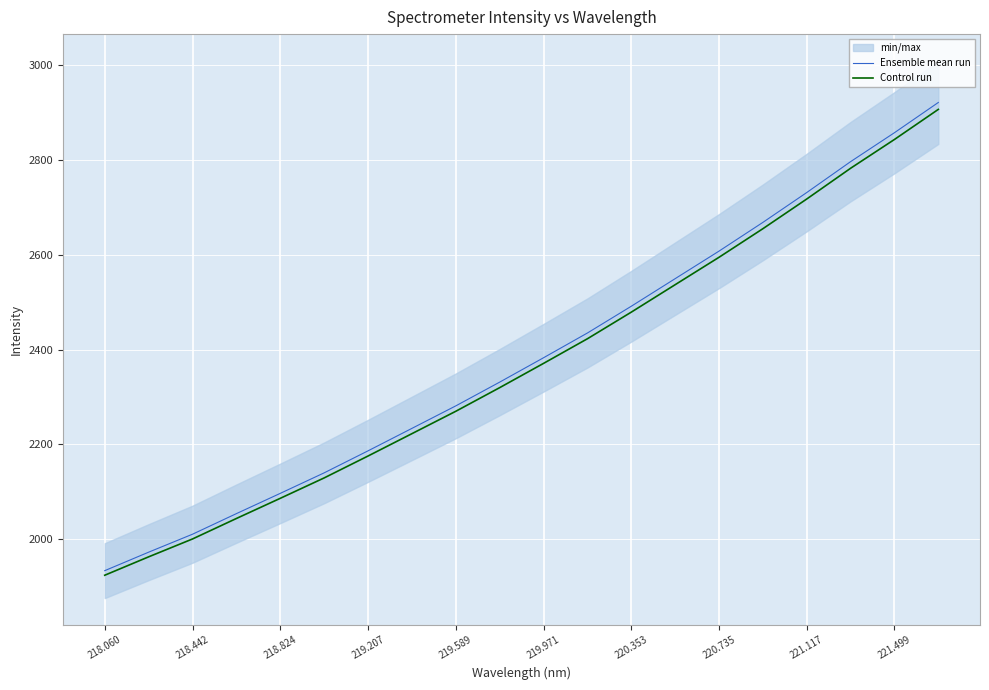

Where does the Ensemble mean run series first go above 2382?

219.971